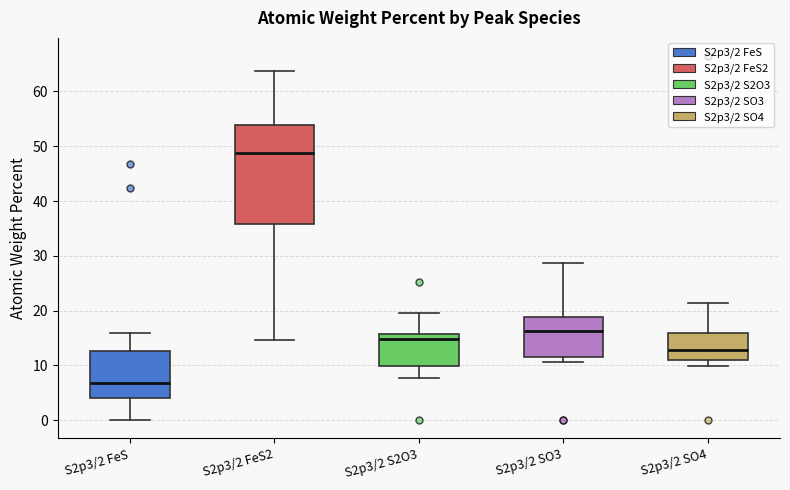

Where does the median line of the box for S2p3/2 S2O3 sit on the y-axis? The values are not printed on the chart, so give them approximately, as read against the axis.

15